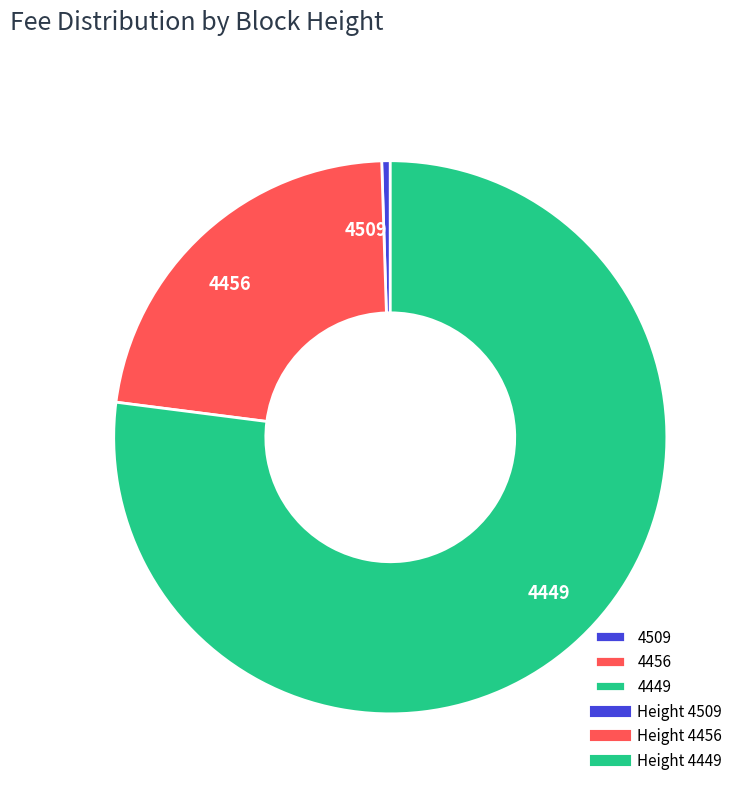

What is the ratio of the value at 4449 to the value at 4456?

3.4